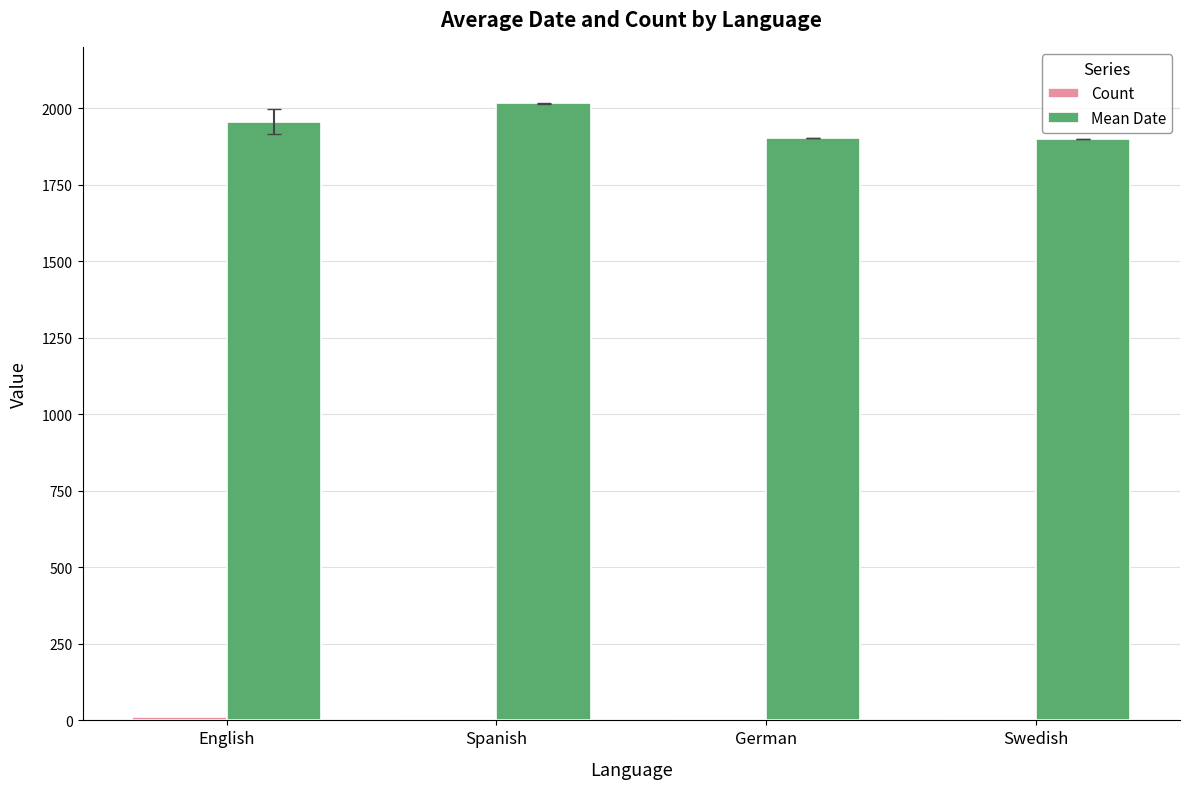

What is the greatest value displayed?

2015.0